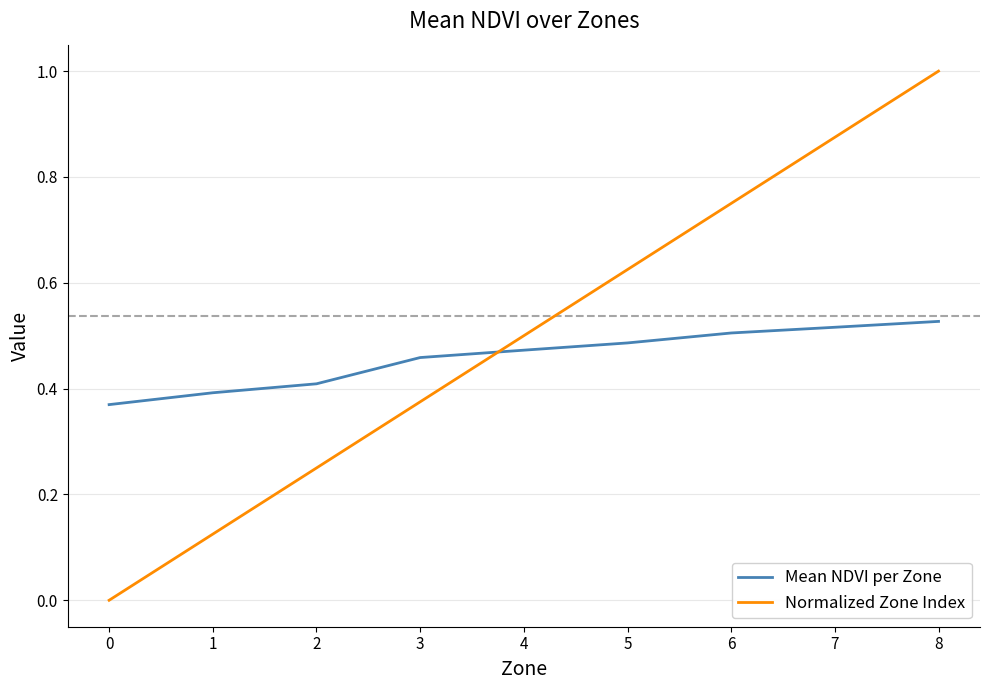

How many intersections are there between Mean NDVI per Zone and Normalized Zone Index?

1